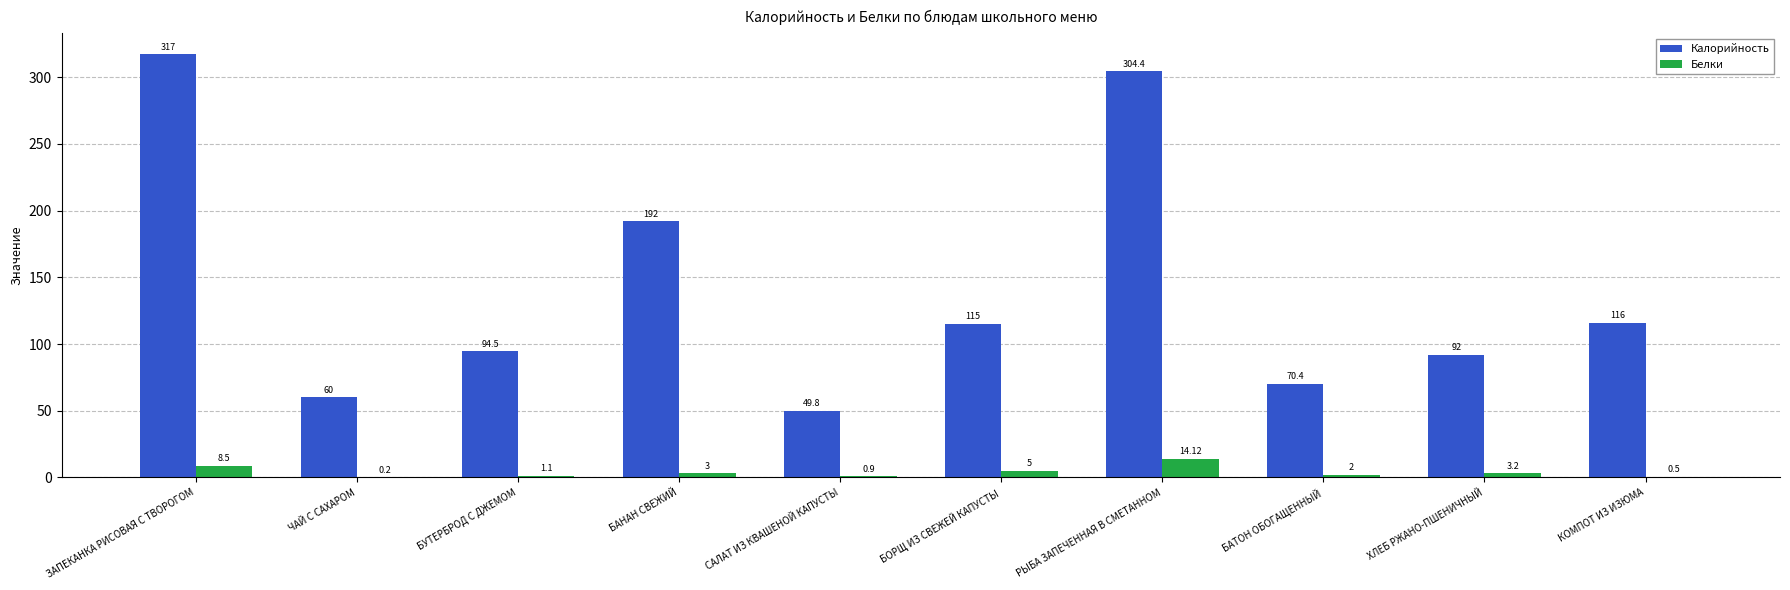

At which category is the sum across all series the highest?

ЗАПЕКАНКА РИСОВАЯ С ТВОРОГОМ